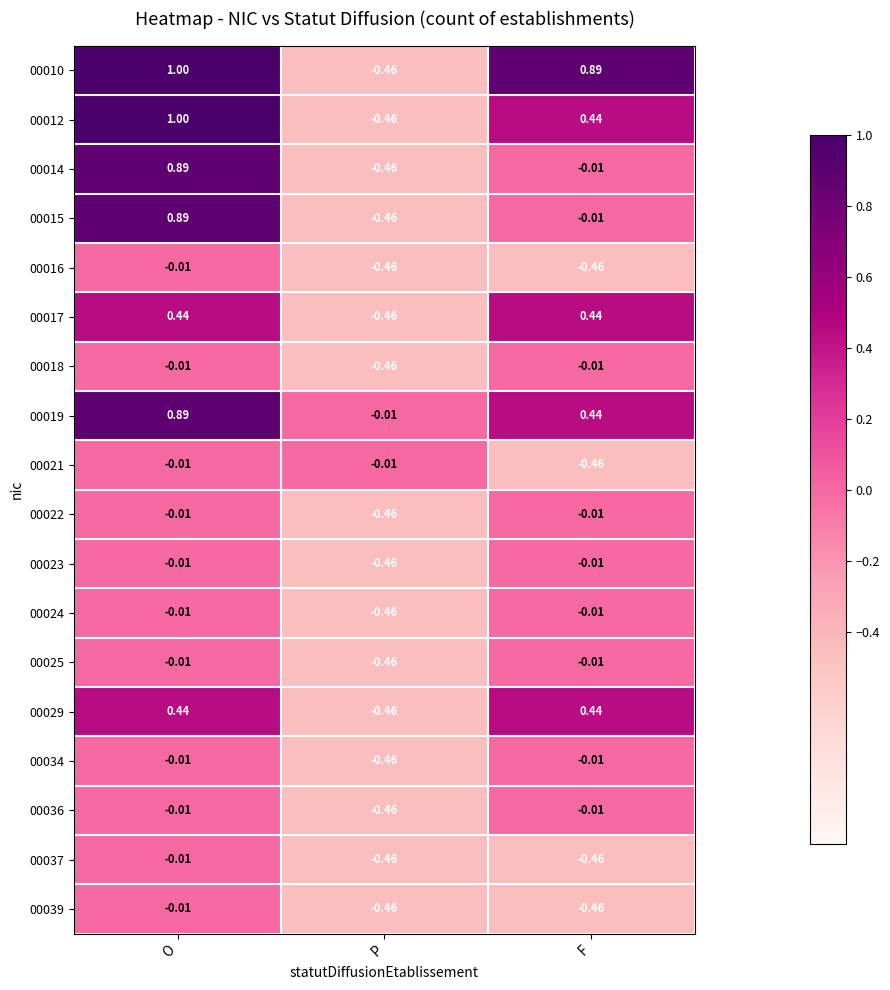

At which label does 00019 reach its peak?

O